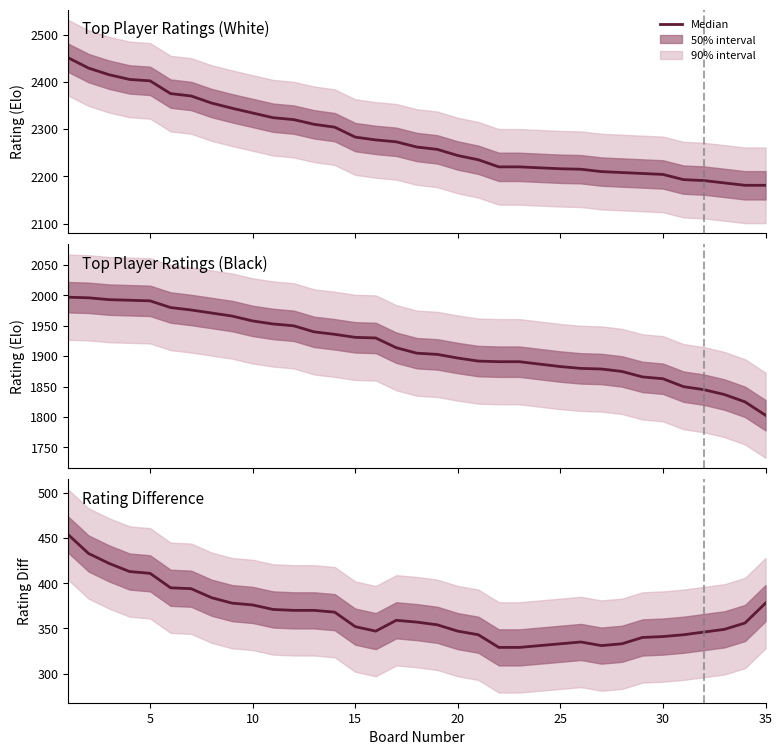

How many interior local valleys (lower than both neighbors) does the data have?

2